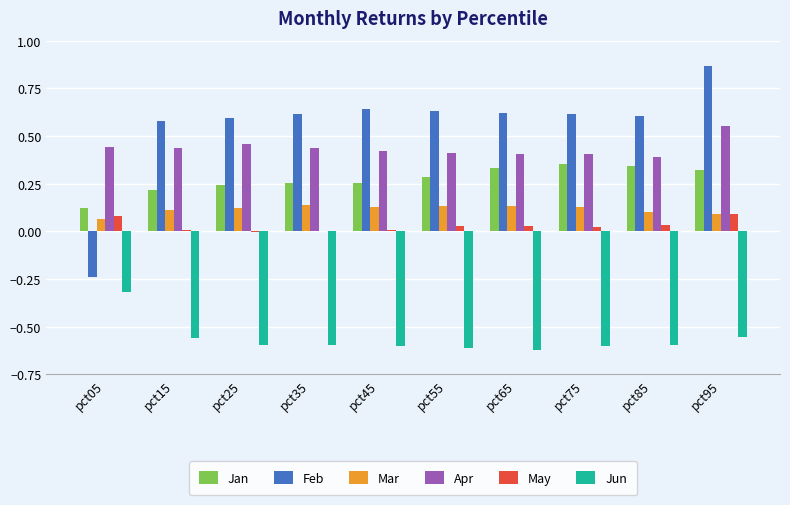

What are all the series names shown in the legend?

Jan, Feb, Mar, Apr, May, Jun